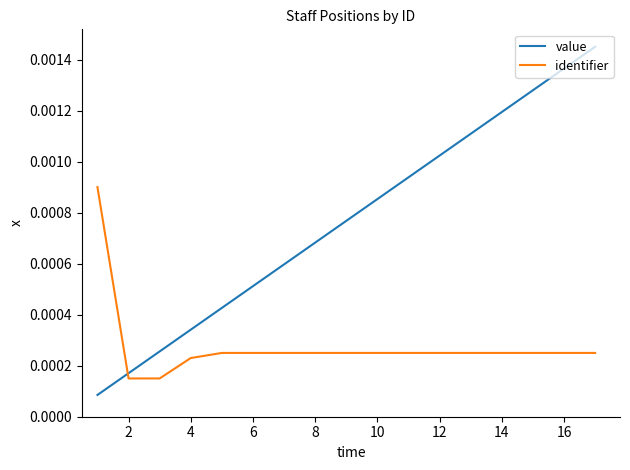

Rank the series by their maximum value, from highest to lowest.

value, identifier